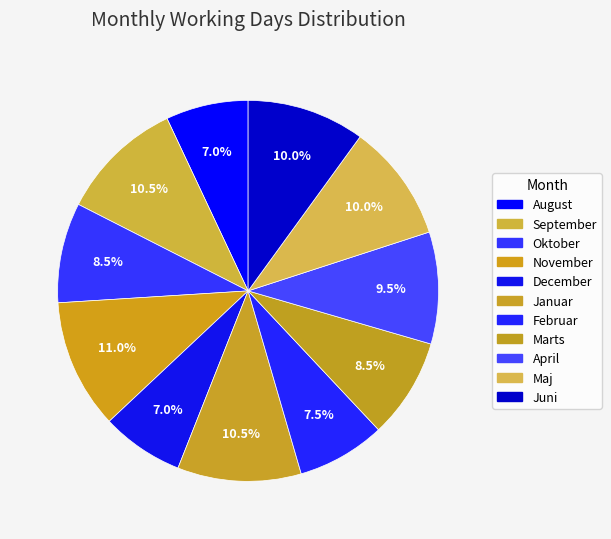

What percentage do August and Februar together represent?

14.5%